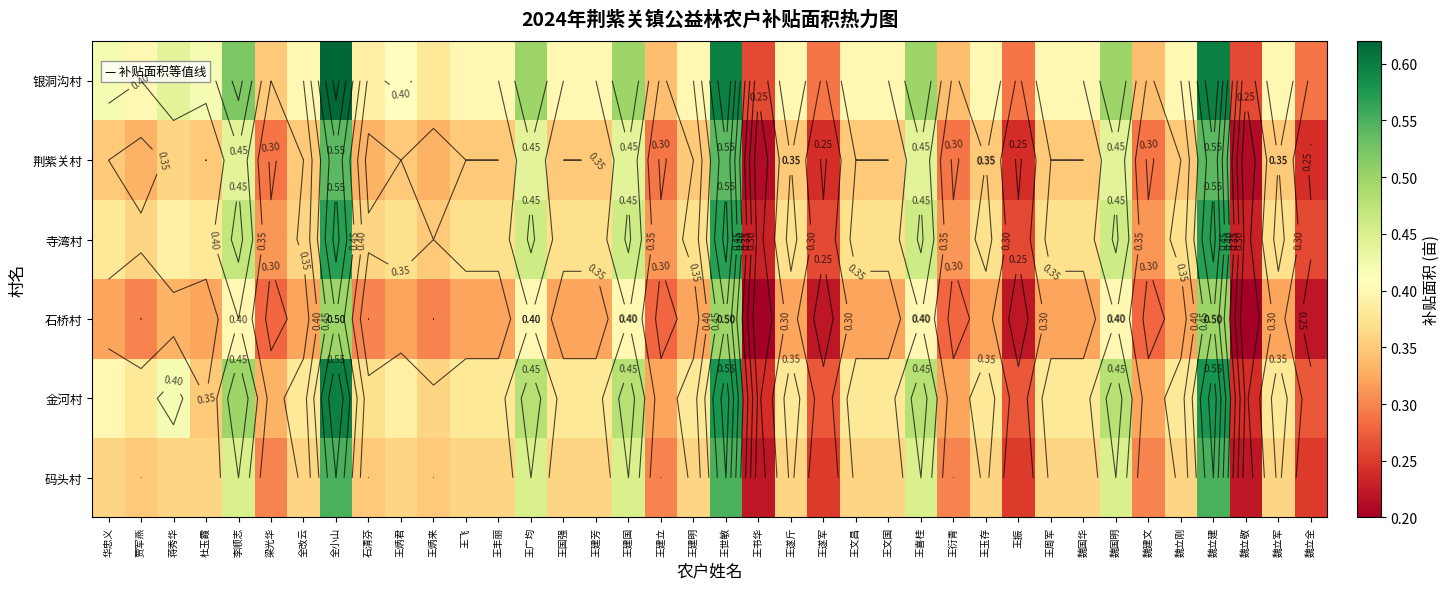

Is the value of 荆紫关村 at 王建芳 greater than the value of 银洞沟村 at 梁光华?

No